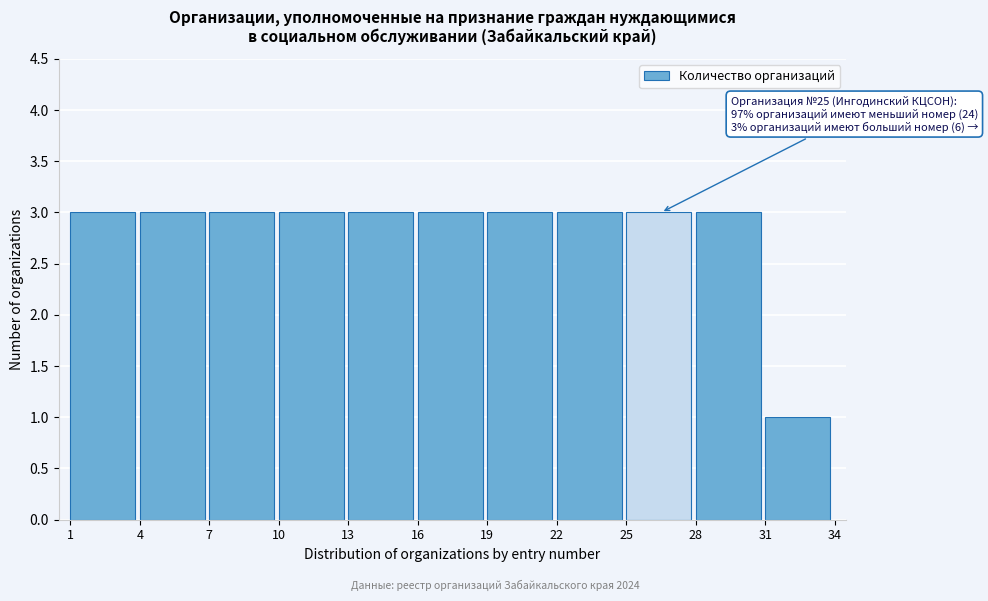

Reading left to right, list all the values displayed in this chart.

1=3	4=3	7=3	10=3	13=3	16=3	19=3	22=3	25=3	28=3	31=1